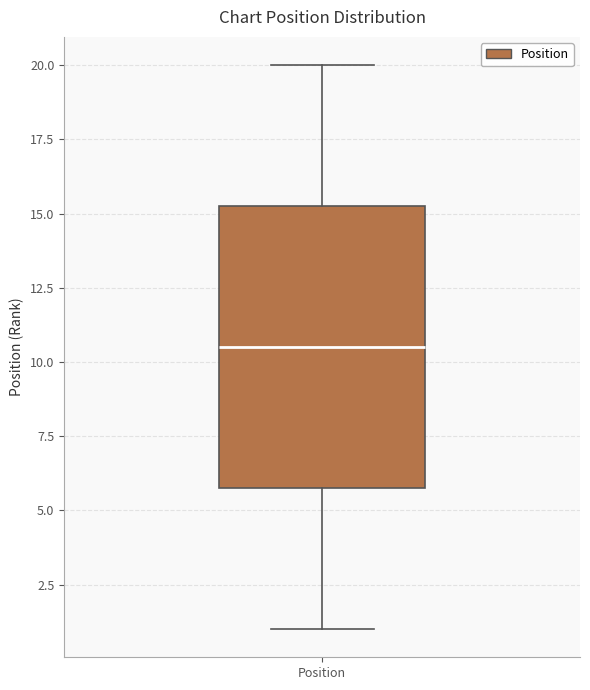

Read this box plot against the y-axis: the position of the median line, the range covered by the box, and the ends of both whiskers. The values are not printed on the chart, so give them approximately, as read against the axis.

median 10.5, box 6.0 to 15.5, whiskers 1.0 to 20.0